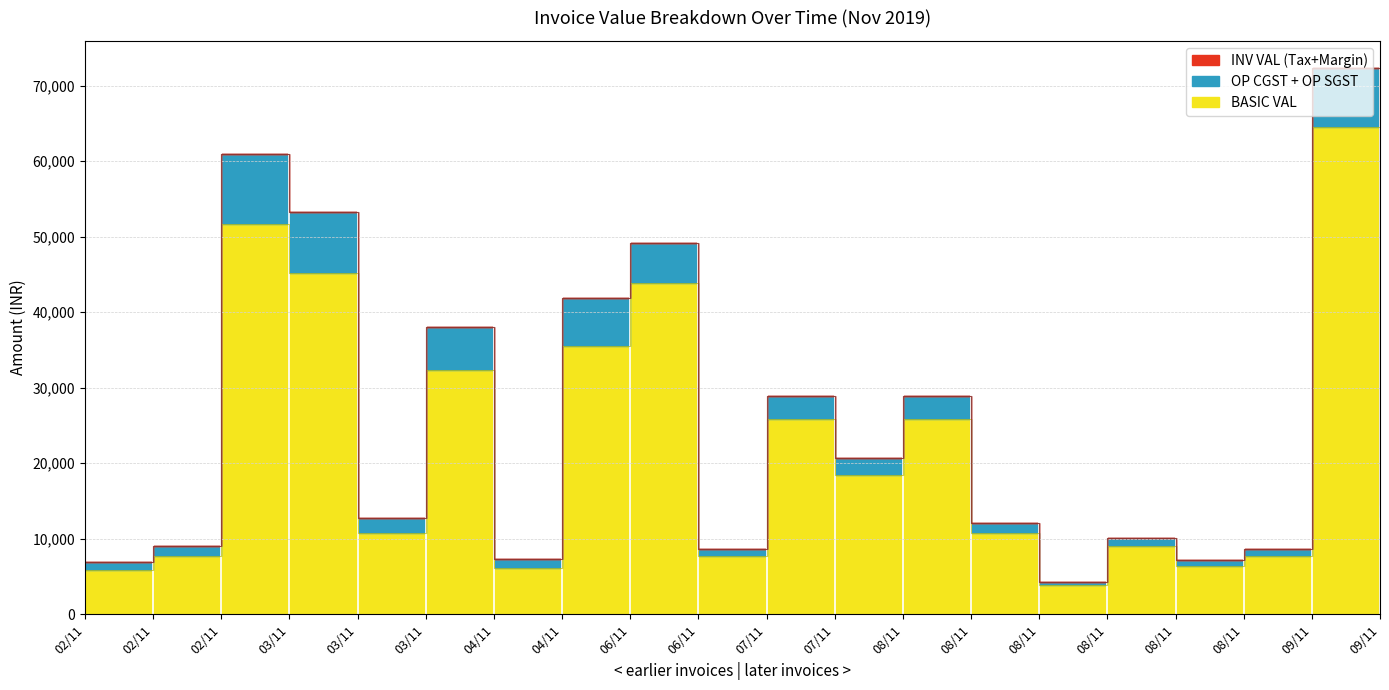

Is the value of BASIC VAL at 08/11 greater than the value of INV VAL at 03/11?

No